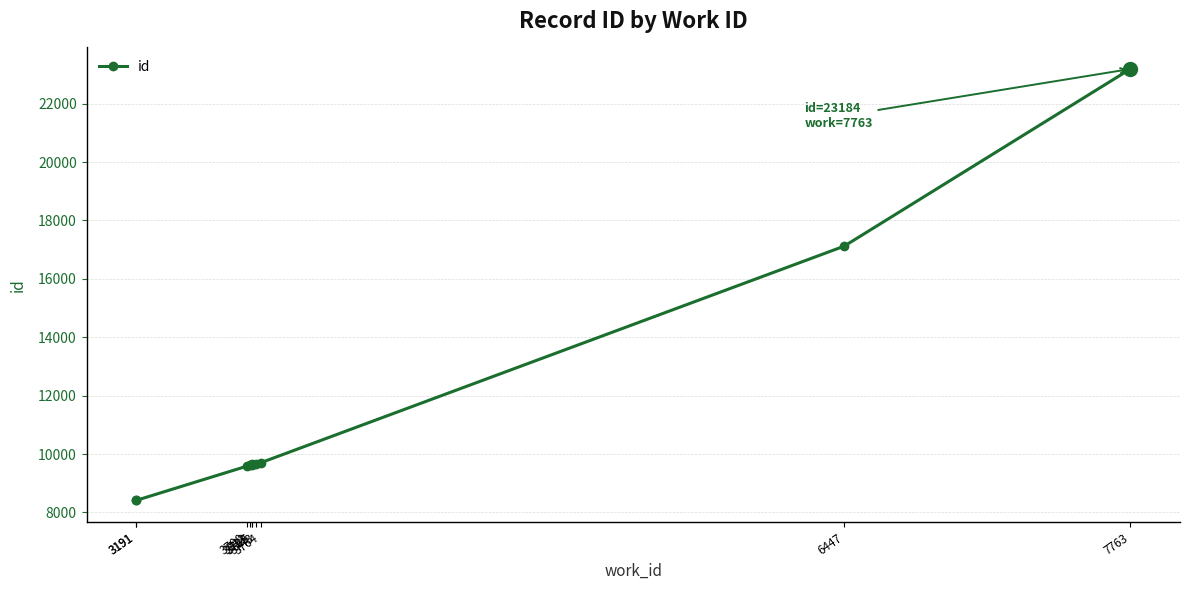

List the labels in order of value, largest first.

7763, 6447, 3764, 3743, 3725, 3723, 3713, 3700, 3191, 3191